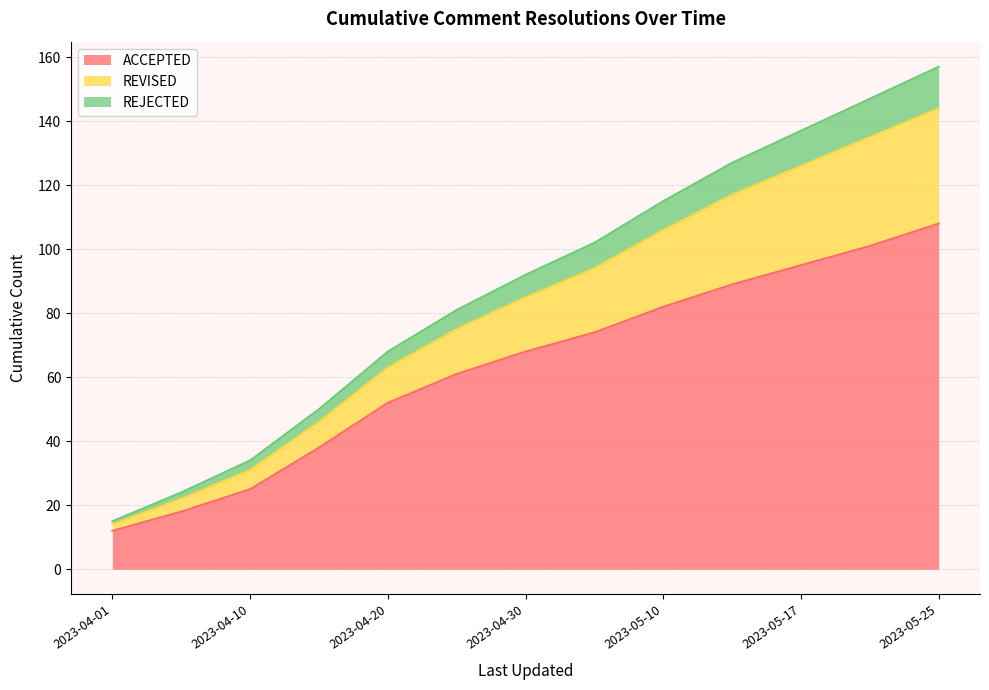

What is the label of the 3rd point from the left?

2023-04-10